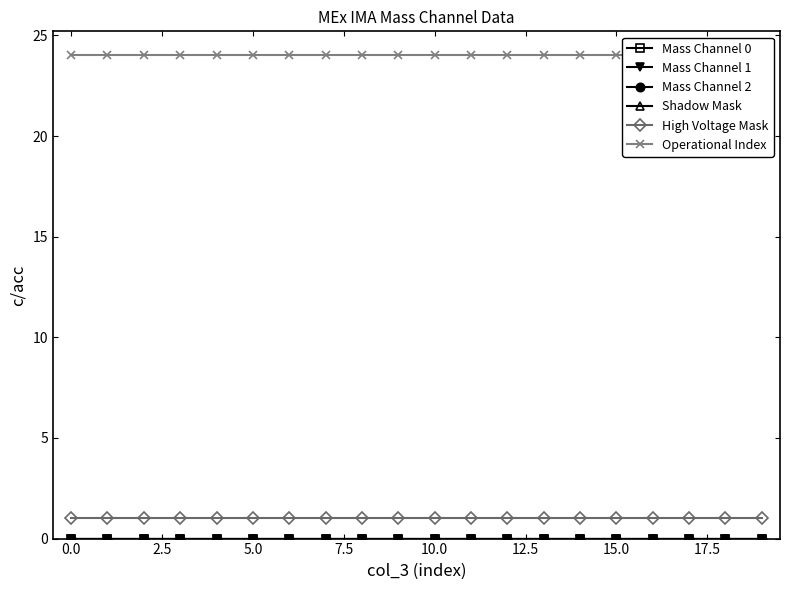

Count the number of categories in the chart.

20